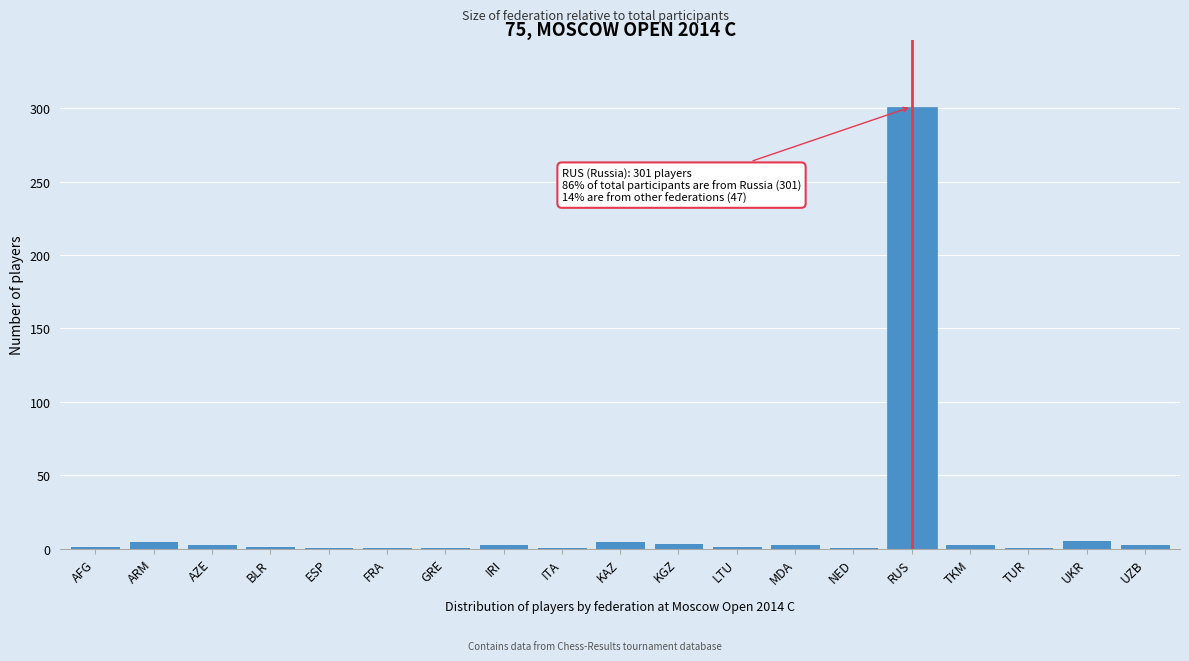

Is it true that the value at RUS is 168?

False